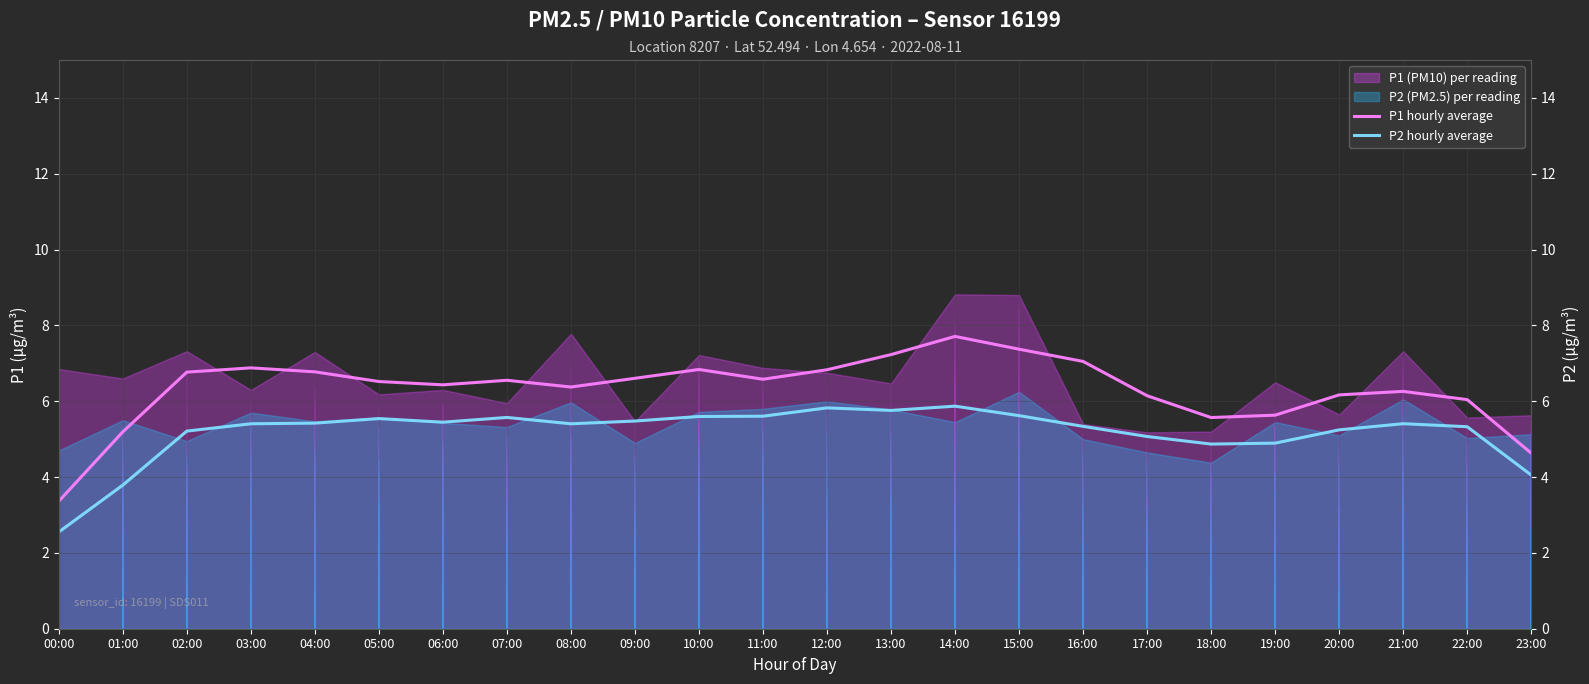

At which label is P1 hourly average closest to 5?

01:00